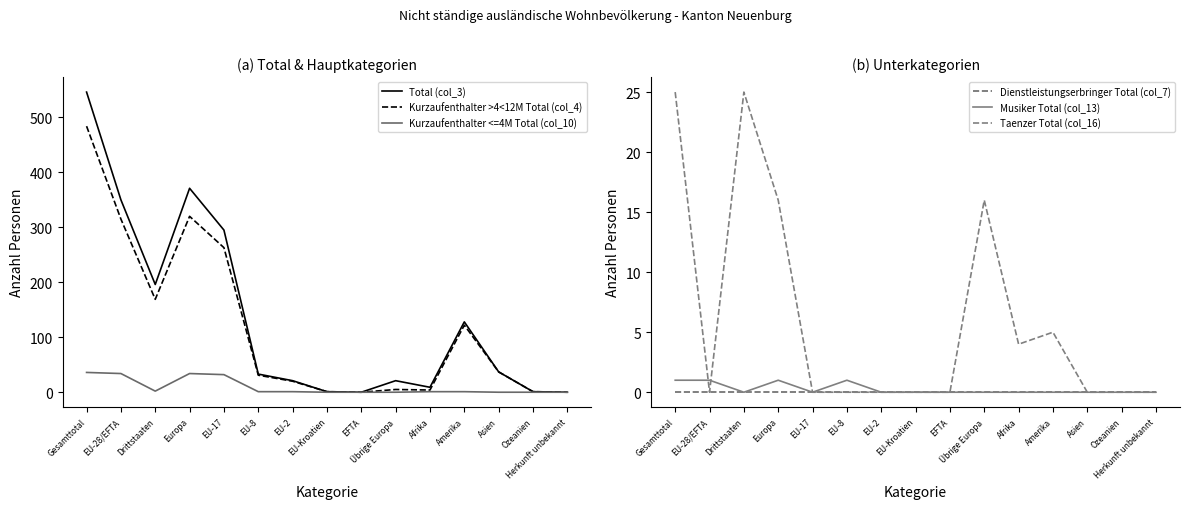

Is the value of Taenzer Total (col_16) at Drittstaaten greater than the value of Kurzaufenthalter <=4M Total (col_10) at EU-2?

Yes